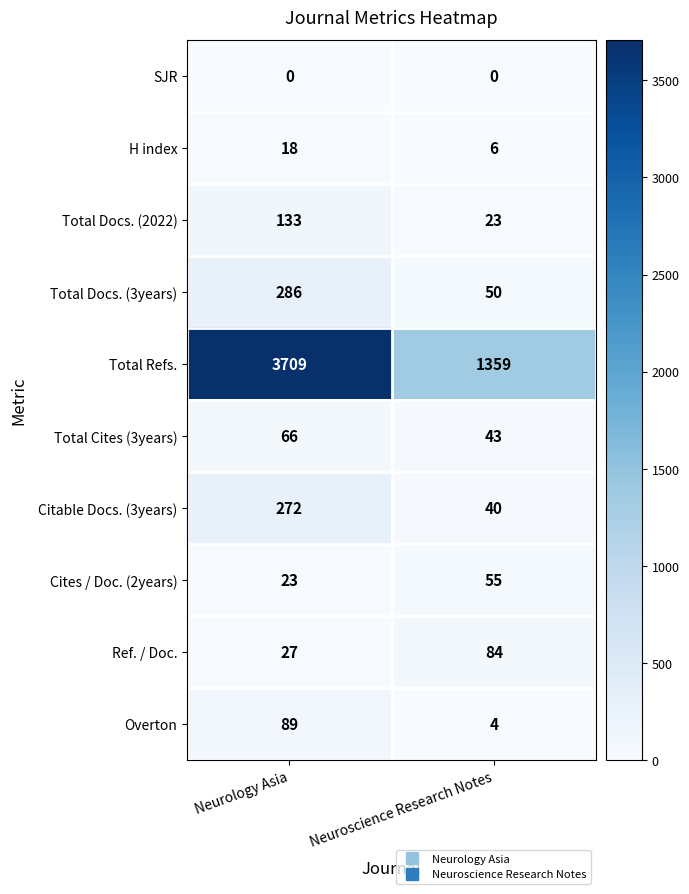

What is the difference between the highest and lowest values at Neuroscience Research Notes?

1359